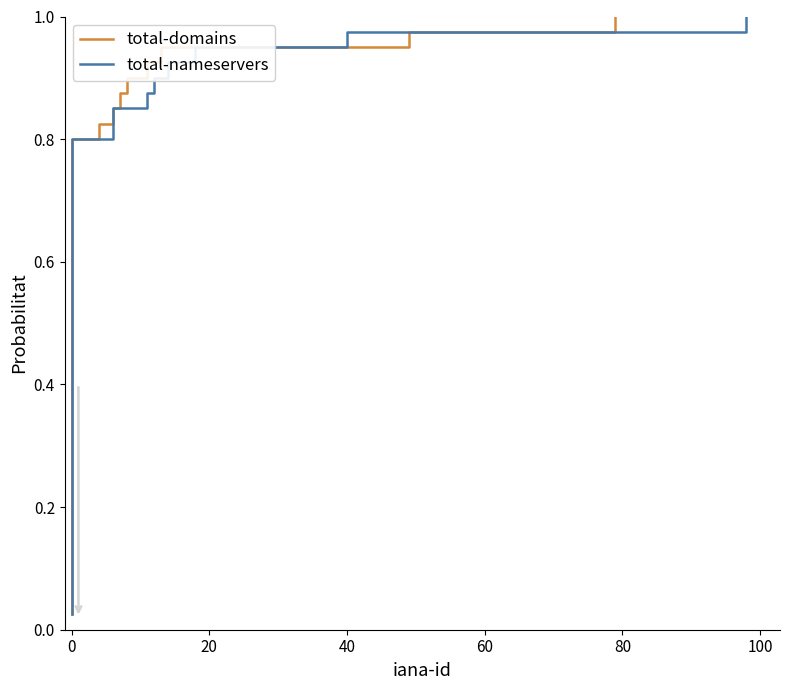

What are all the series names shown in the legend?

total-domains, total-nameservers